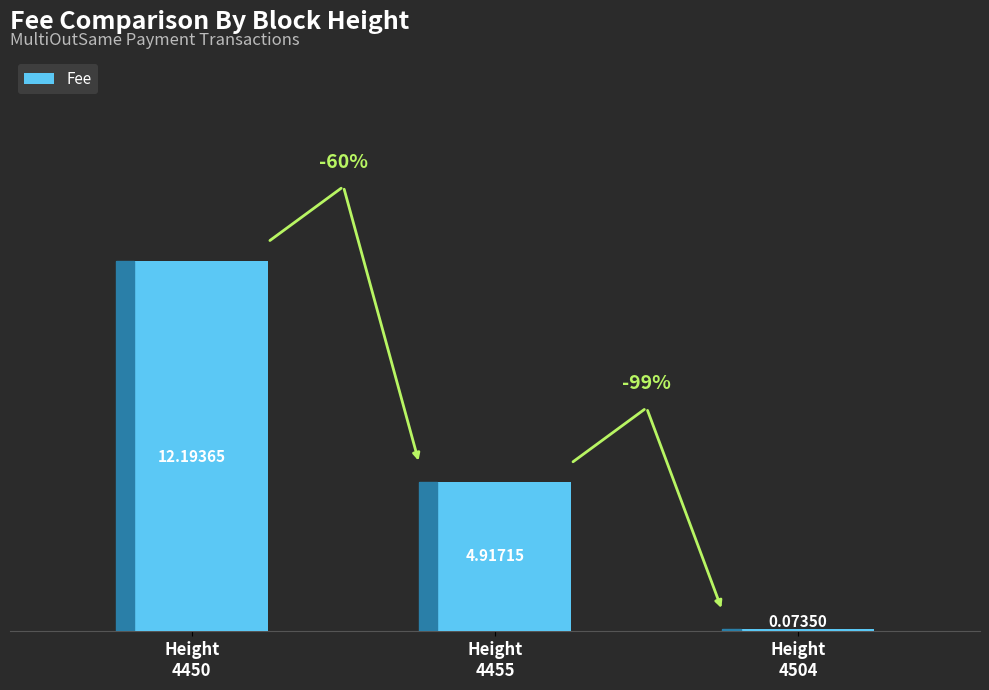

How many data points are above 4?

2